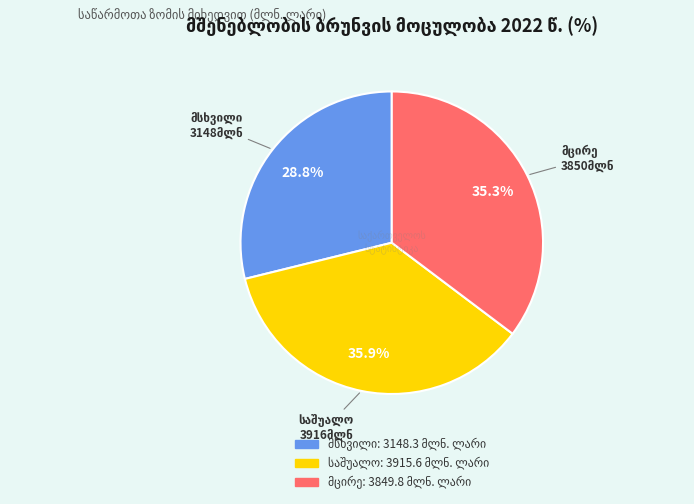

Is there a majority slice in this chart?

No